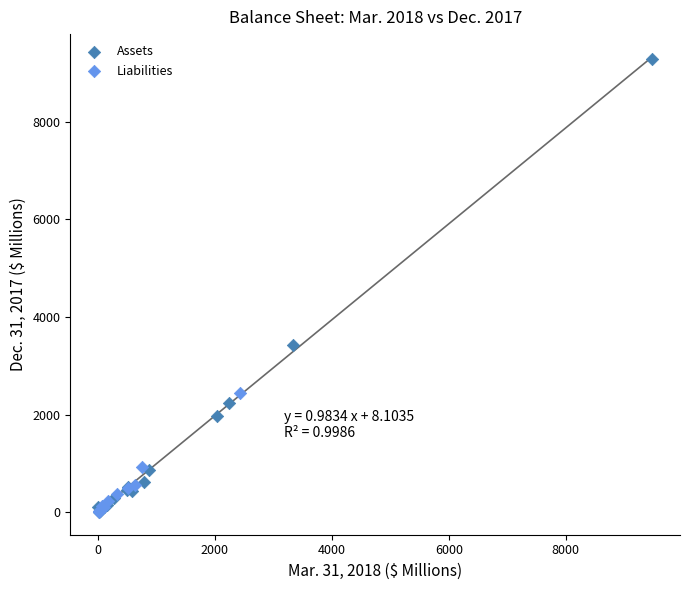

Which series contains the highest Y value?

Assets